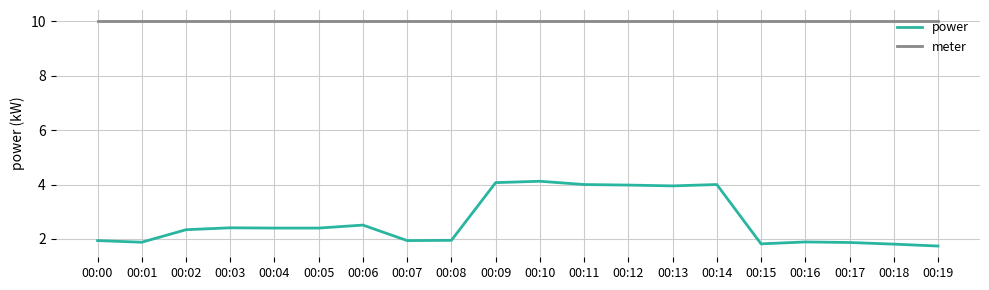

Rank the series by their maximum value, from lowest to highest.

power, meter